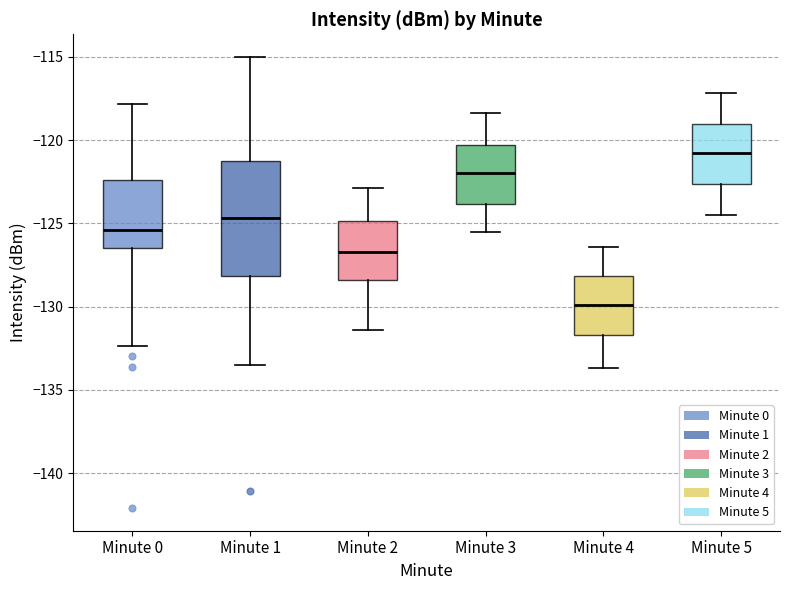

Which box is the tallest, from its lower edge to its upper edge?

Minute 1